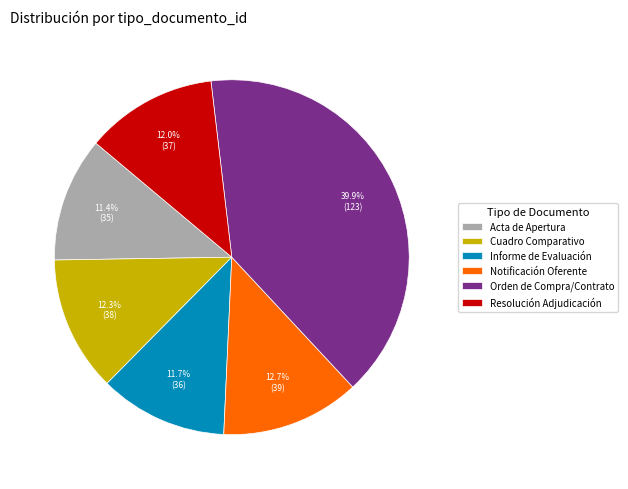

What percentage is NOT represented by Orden de Compra/Contrato?

60.1%